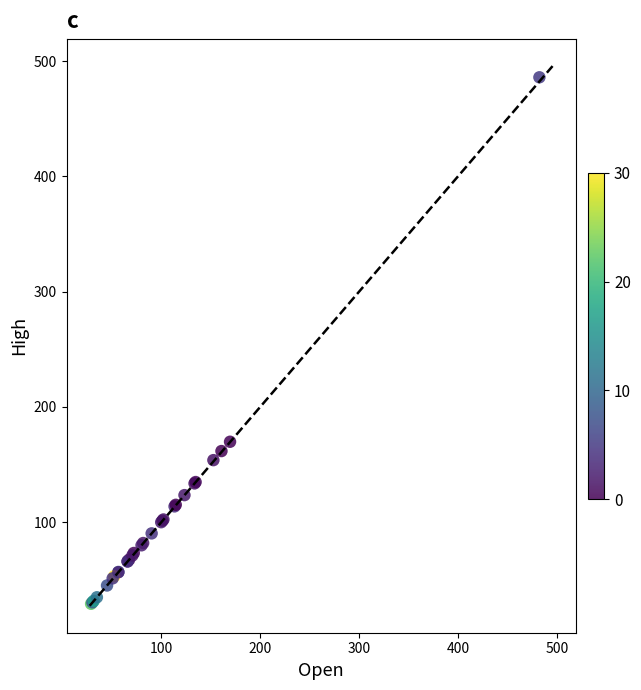

What Y value in the scatter plot is closest to 257?

169.7